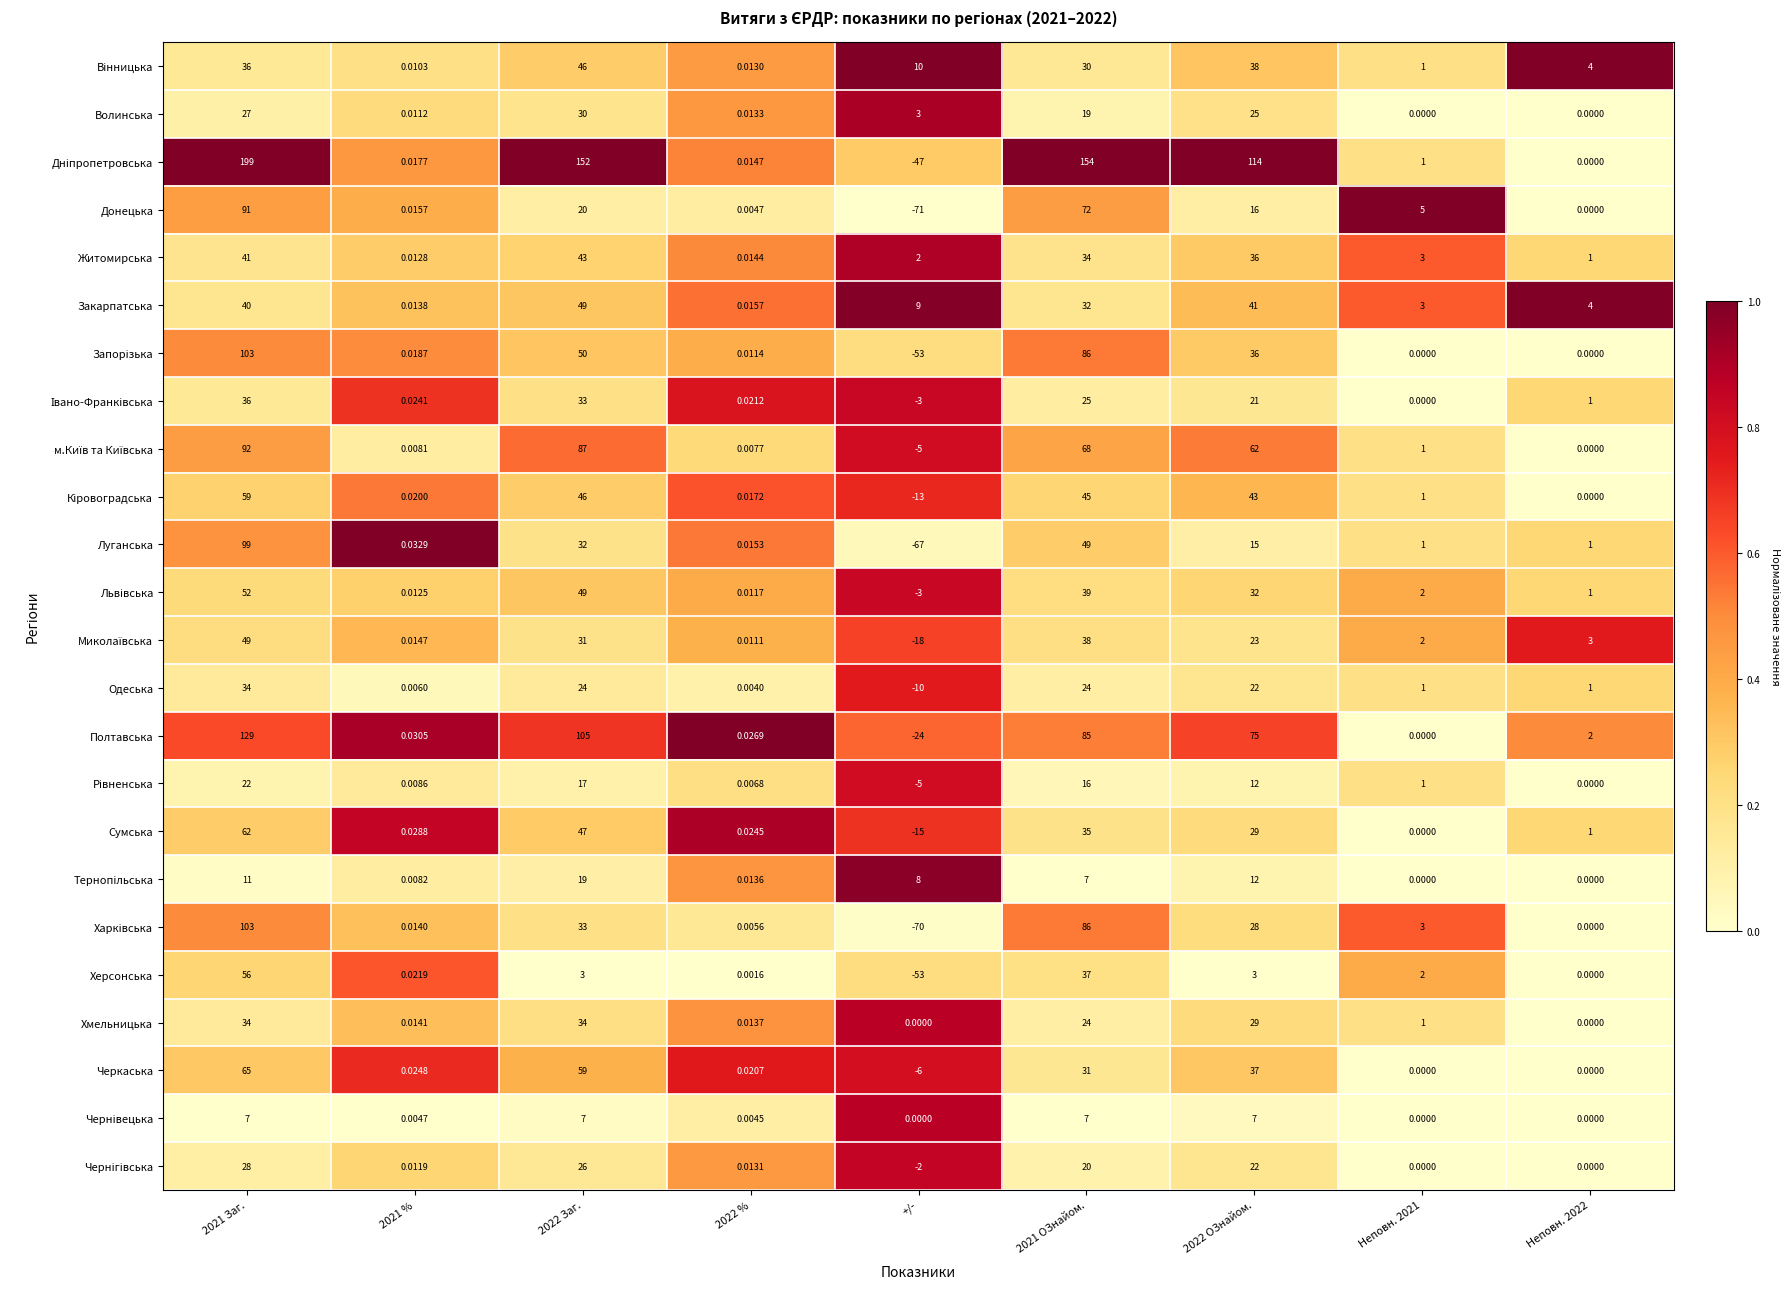

Between 2021 % and Неповн. 2021, which series saw the biggest shift?

Донецька